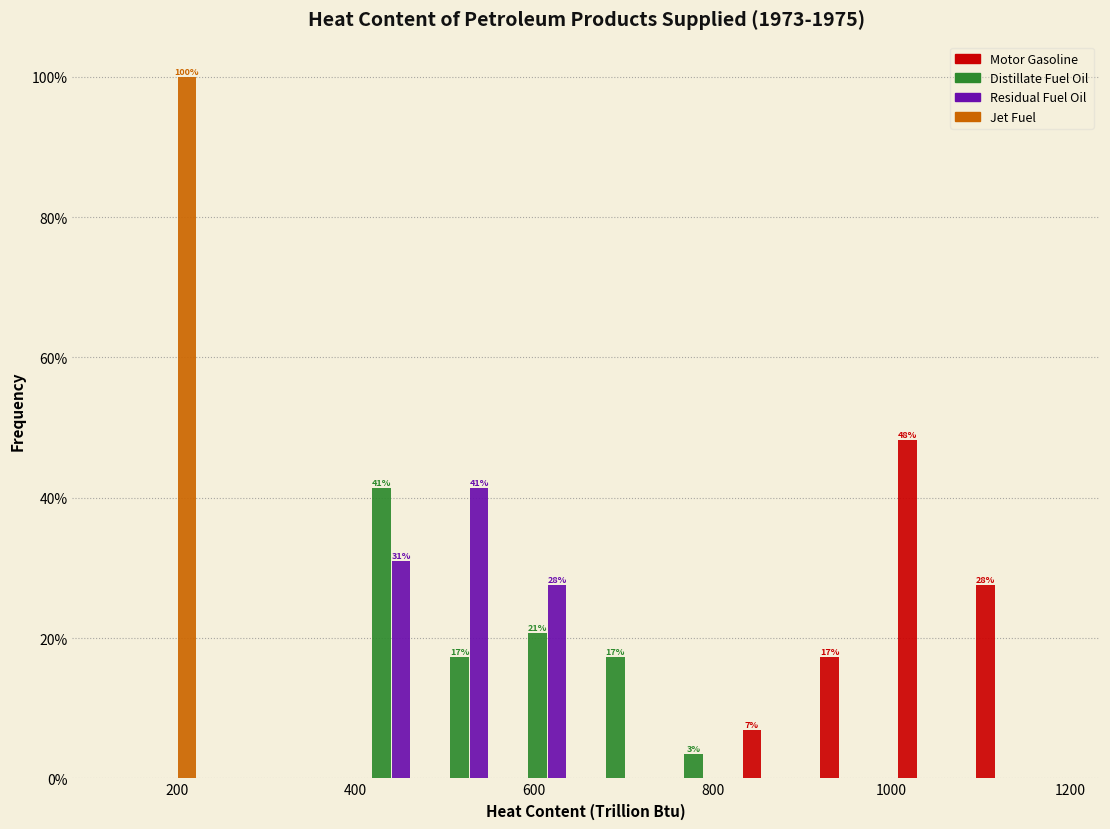

In the Jet Fuel series, which range on the x-axis has the tallest bar?

140 to 220